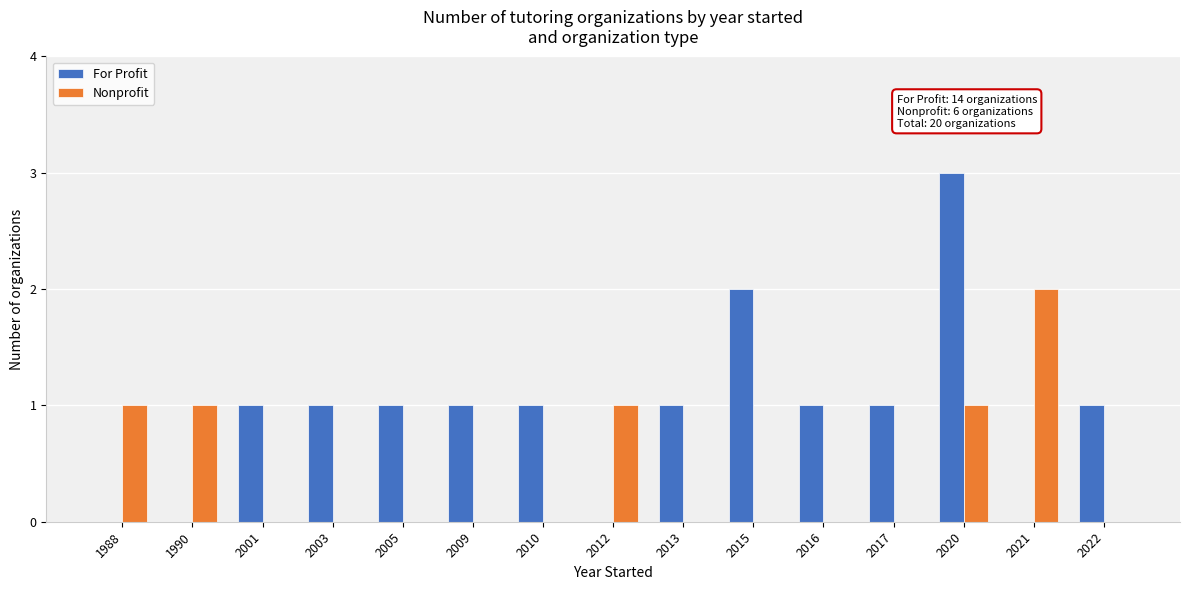

Are the bars horizontal?

No